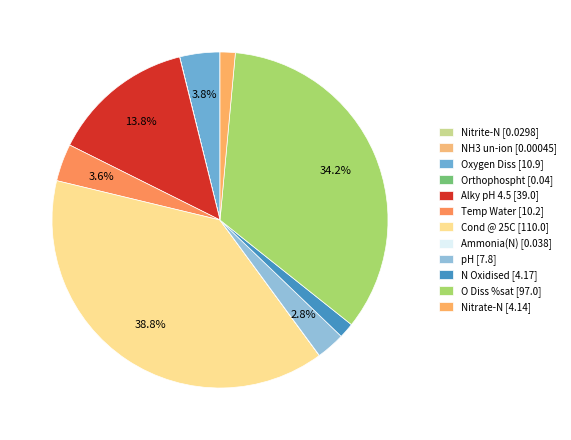

True or false: Alky pH 4.5 accounts for 1% of the total.

False